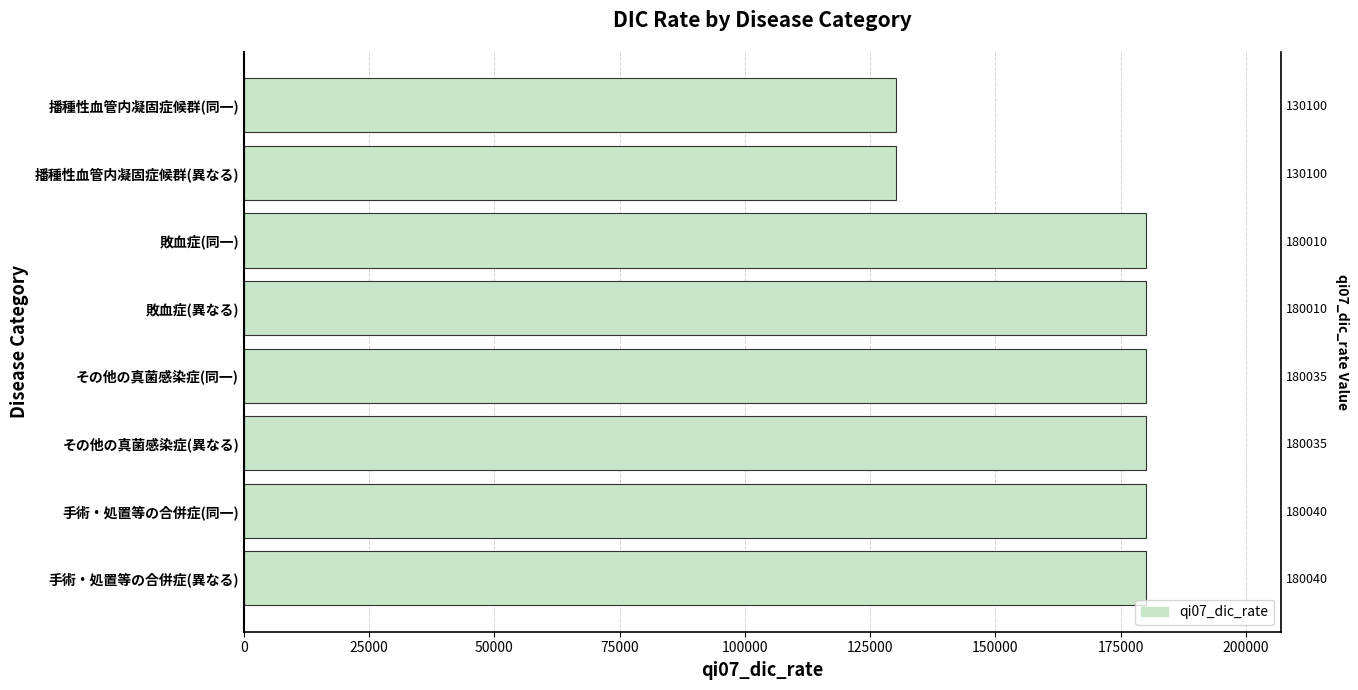

Is it true that the value at 敗血症(異なる) is 74335?

False